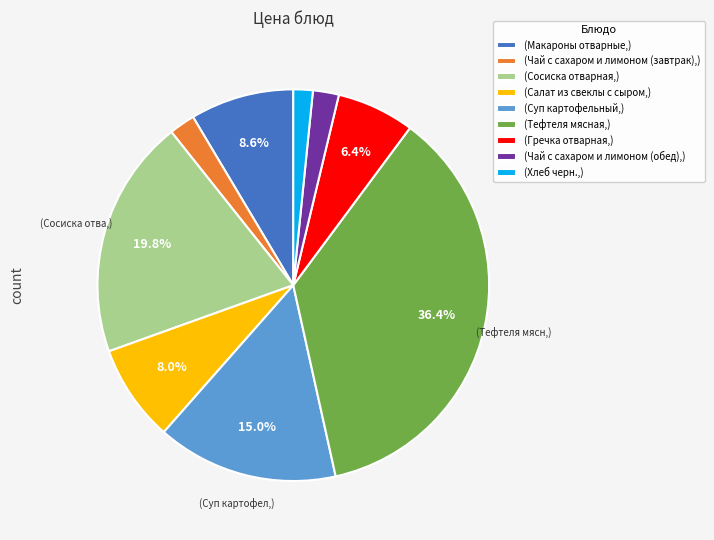

What is the largest slice in the pie chart?

(Тефтеля мясная,)